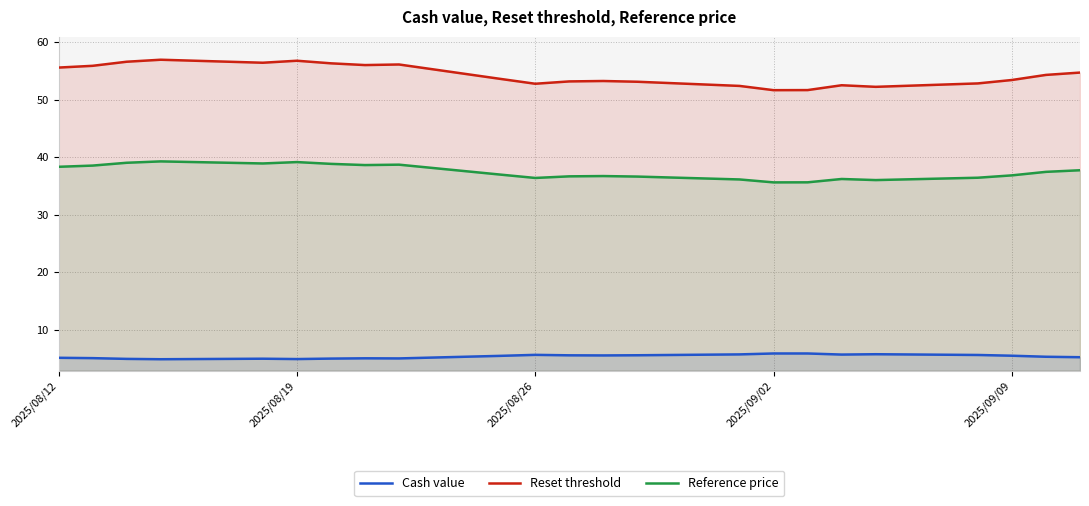

Which series has the largest total across all categories?

Reset threshold